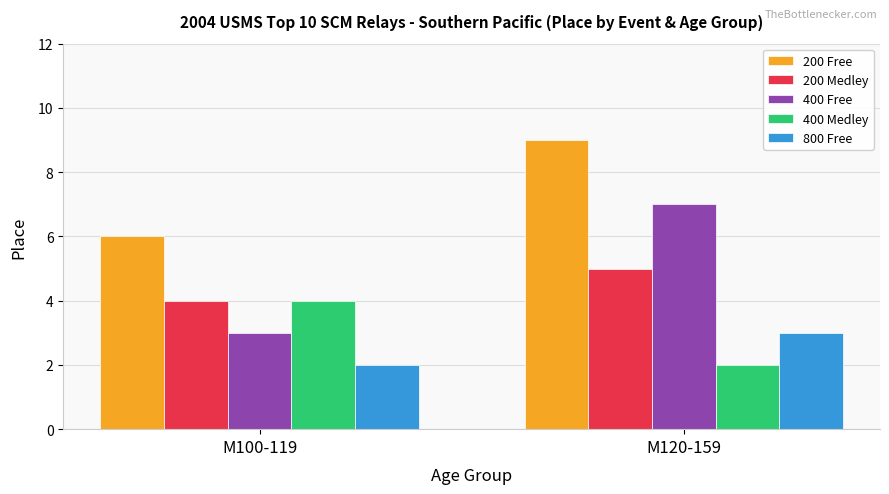

What is the sum of all 400 Free values?

10